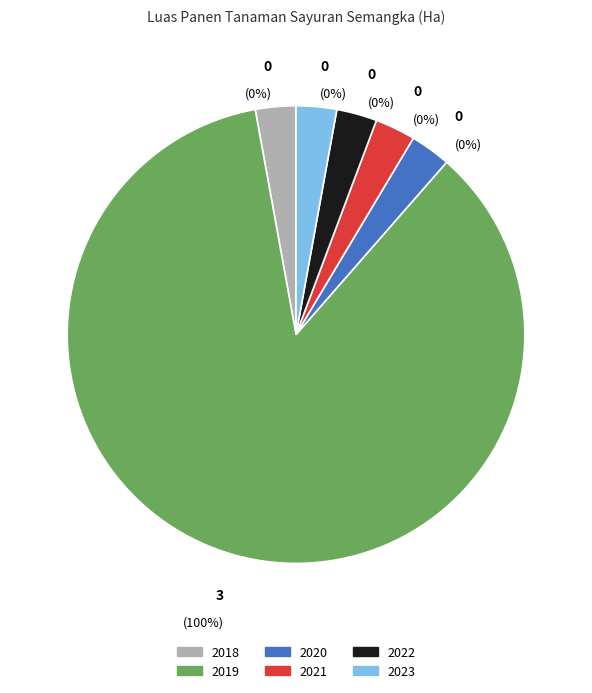

Rank the categories by value from lowest to highest.

2018, 2020, 2021, 2022, 2023, 2019